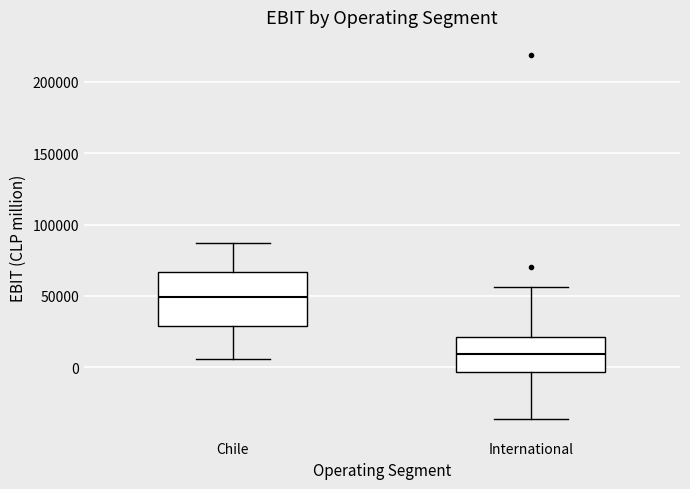

Which box is the tallest, from its lower edge to its upper edge?

Chile